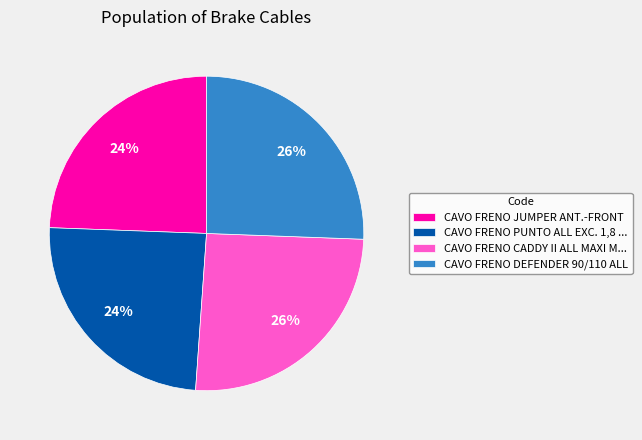

How many slices are in this pie chart?

4